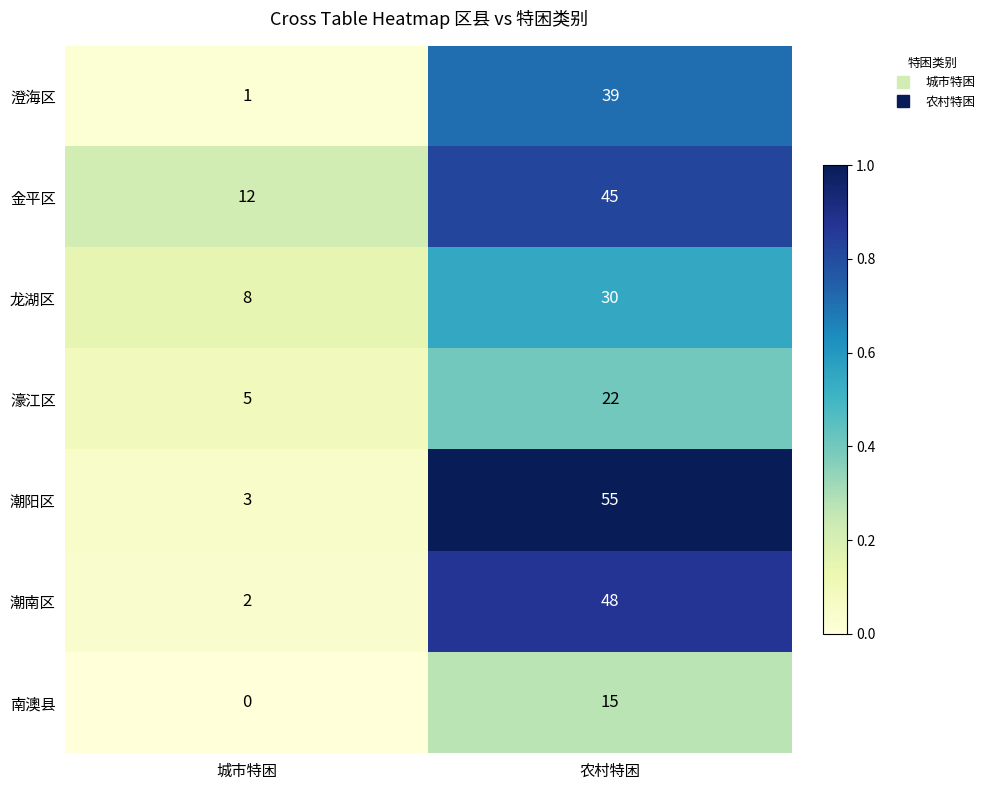

Where is 金平区 nearest to the value 28?

城市特困